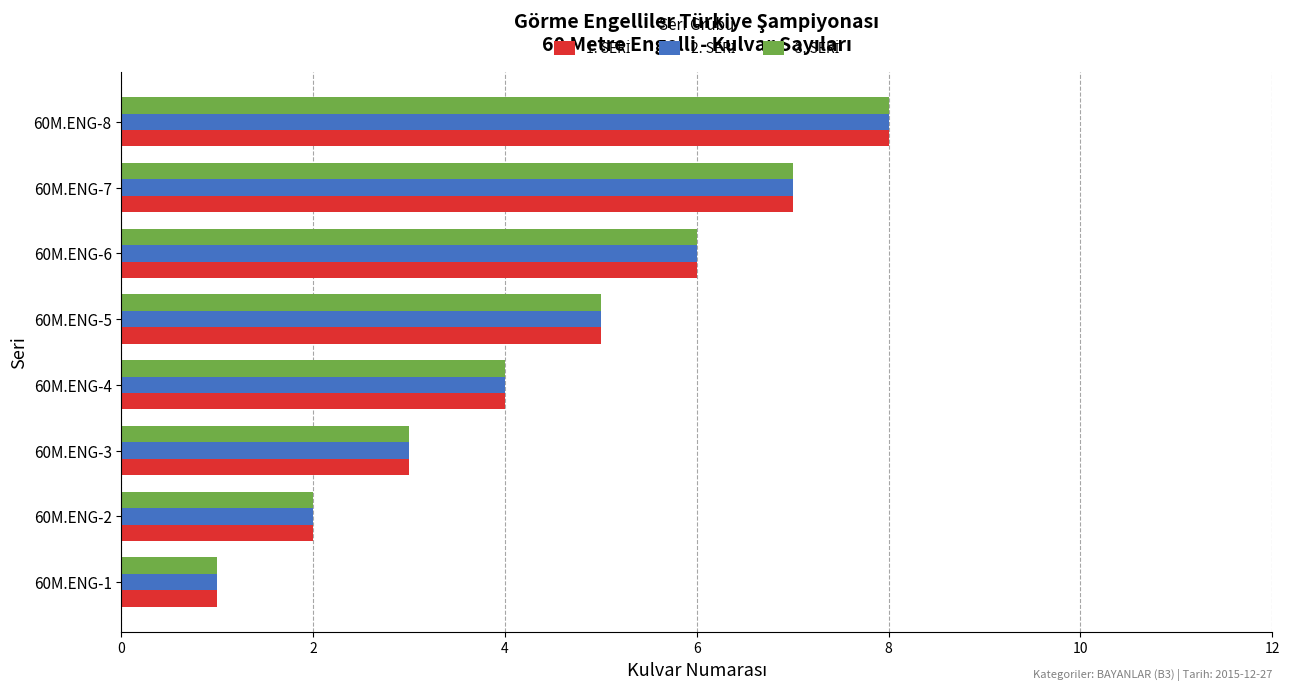

At which category is the sum across all series the highest?

60M.ENG-8